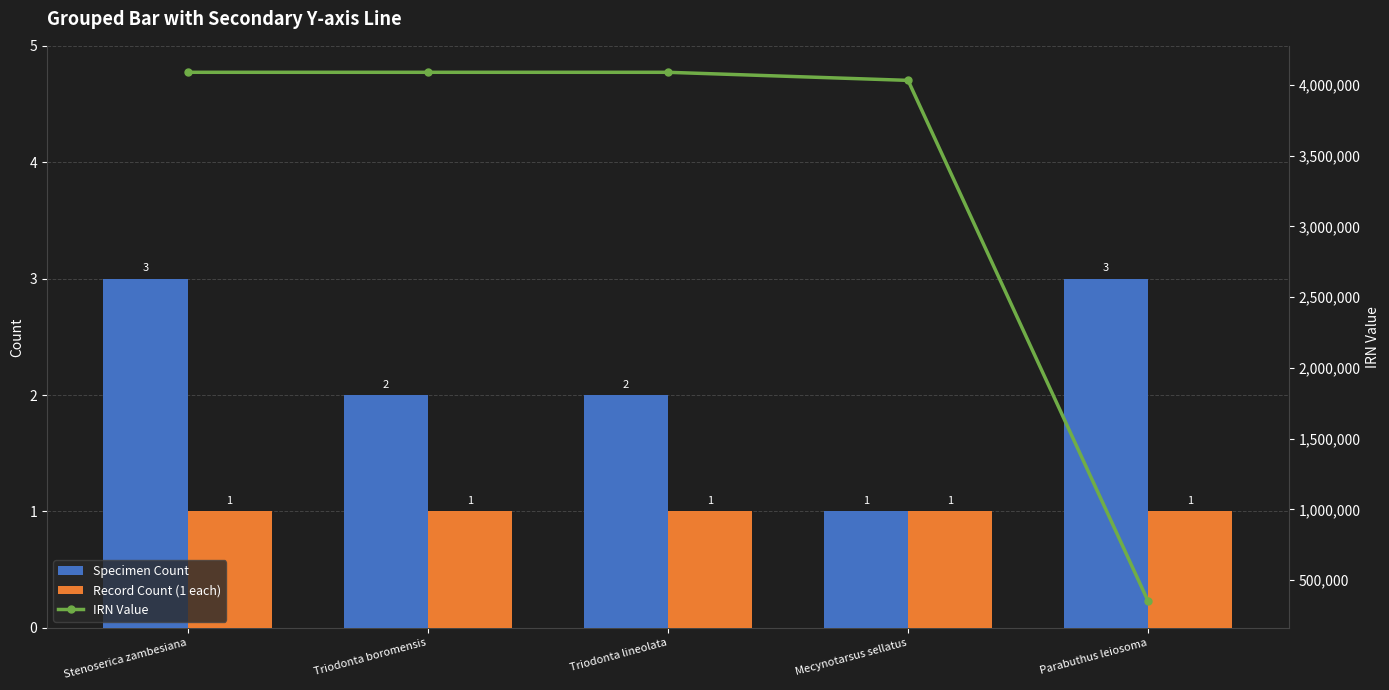

Is it true that IRN Value equals 4087768 at Triodonta lineolata?

True